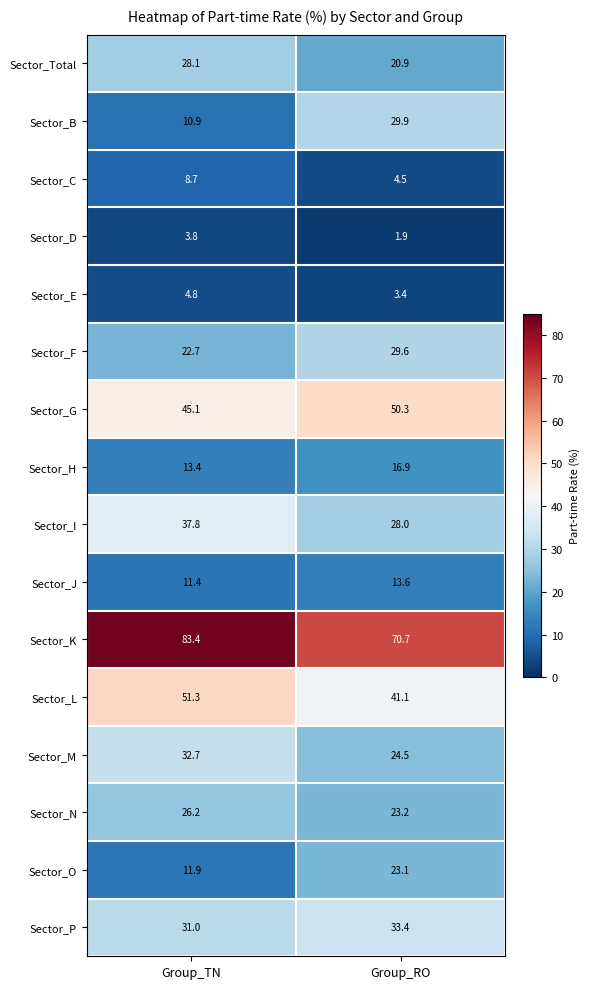

Between Group_TN and Group_RO, which series saw the biggest shift?

Sector_B